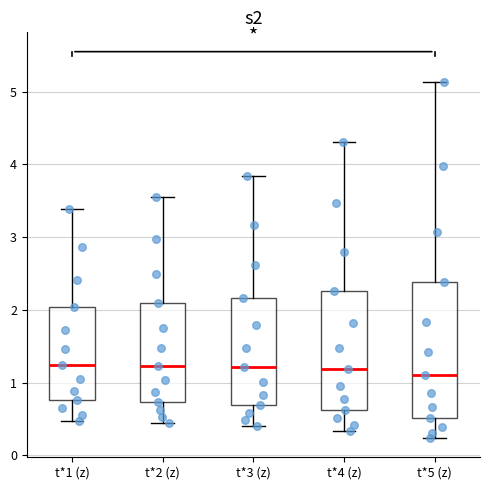

Reading left to right, read every box against the y-axis: the position of its median line, the range the box covers, and the ends of its whiskers. The values are not printed on the chart, so give them approximately, as read against the axis.

t*1 (z): median 1.2, box 0.8 to 2.0, whiskers 0.5 to 3.4
t*2 (z): median 1.2, box 0.7 to 2.1, whiskers 0.4 to 3.5
t*3 (z): median 1.2, box 0.7 to 2.2, whiskers 0.4 to 3.8
t*4 (z): median 1.2, box 0.6 to 2.3, whiskers 0.3 to 4.3
t*5 (z): median 1.1, box 0.5 to 2.4, whiskers 0.2 to 5.1